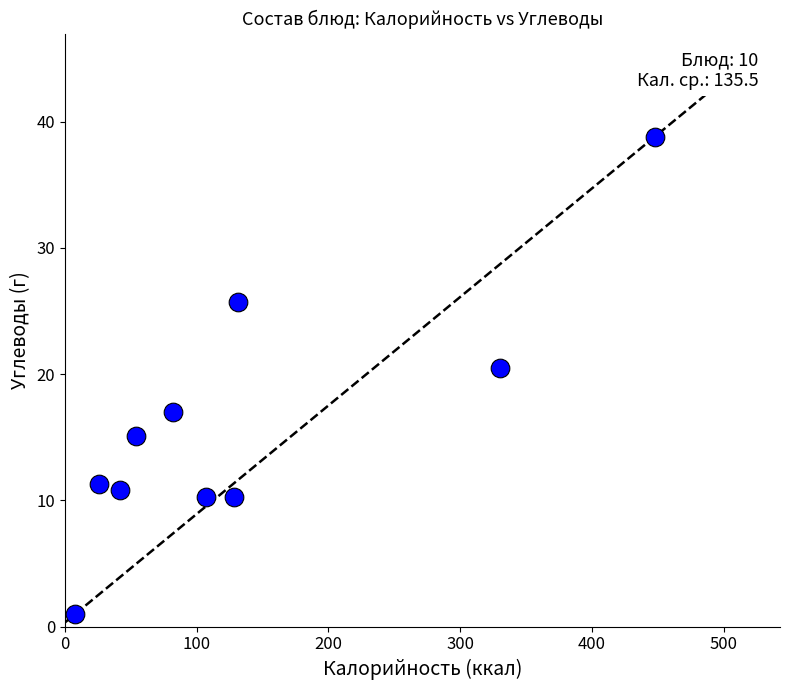

What Y value in the scatter plot is closest to 19?

20.5